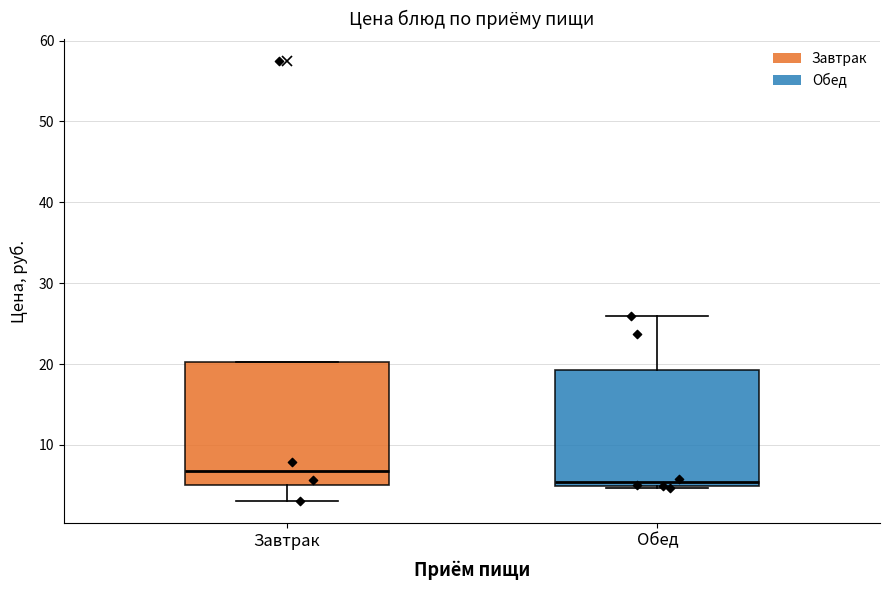

Reading left to right, read every box against the y-axis: the position of its median line, the range the box covers, and the ends of its whiskers. The values are not printed on the chart, so give them approximately, as read against the axis.

Завтрак: median 7, box 5 to 20, whiskers 3 to 20
Обед: median 5 (just above the box's lower edge), box 5 to 19, whiskers 5 to 26